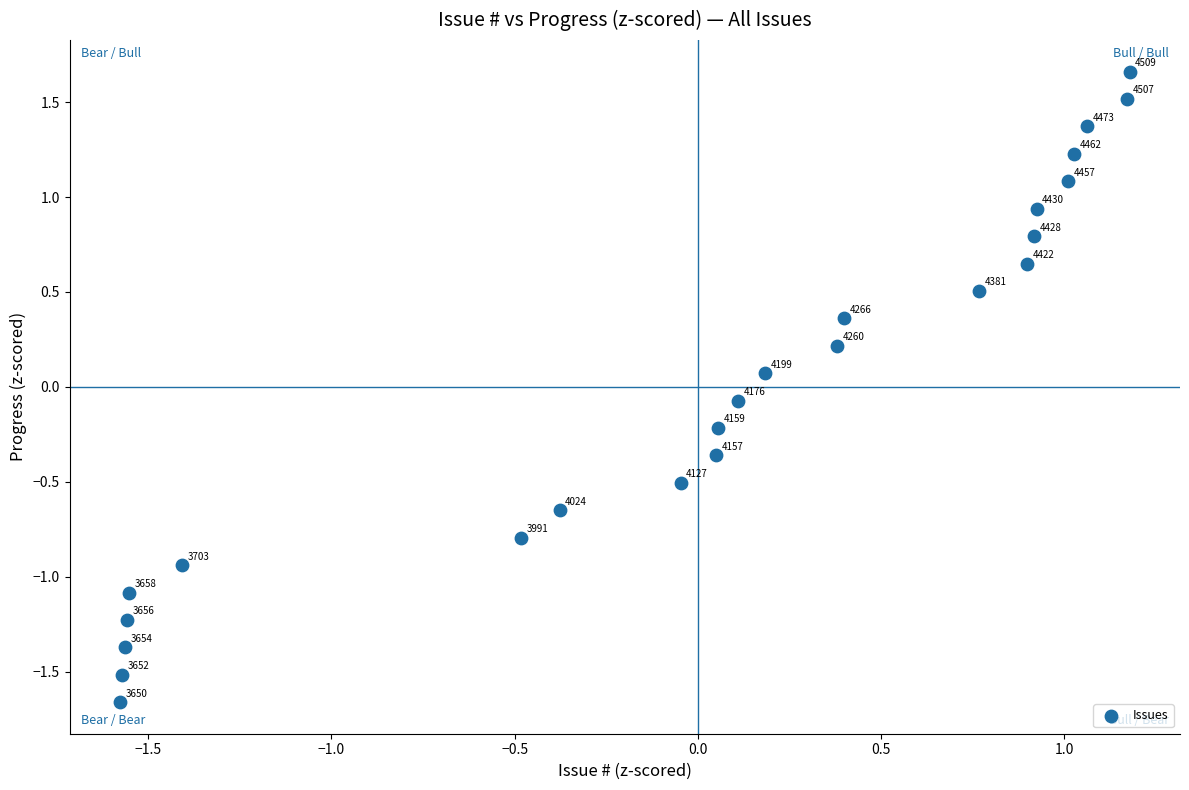

What is the range of X values (max minus min)?

2.8